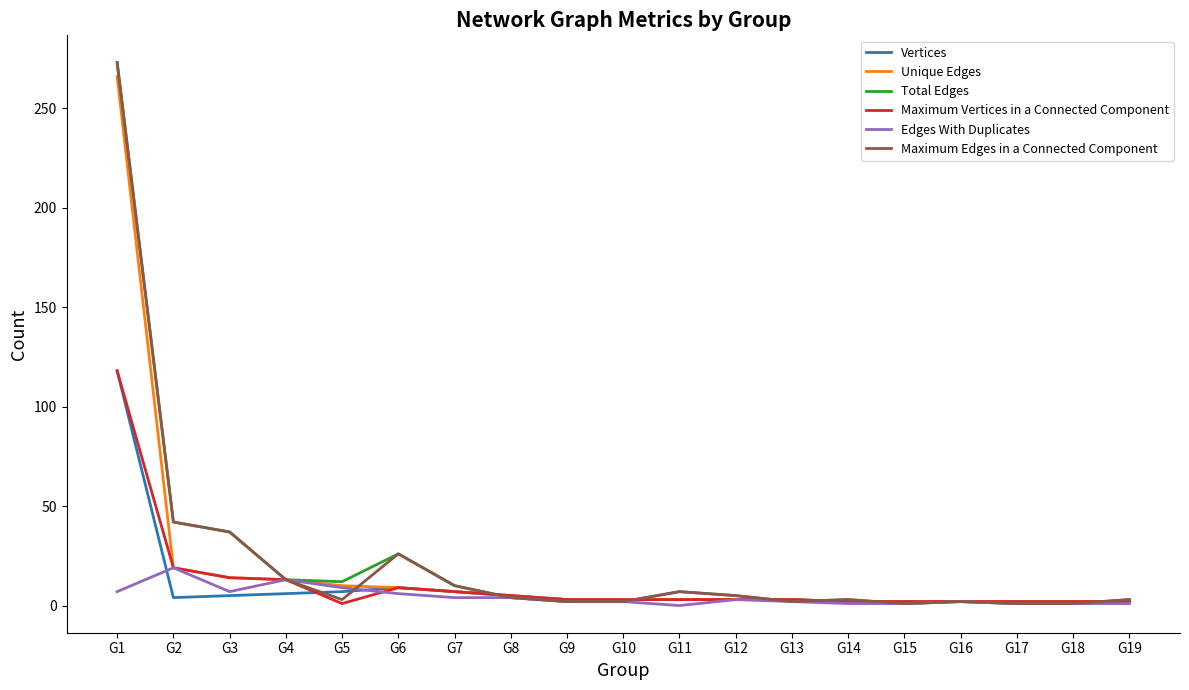

At which category is the sum across all series the highest?

G1